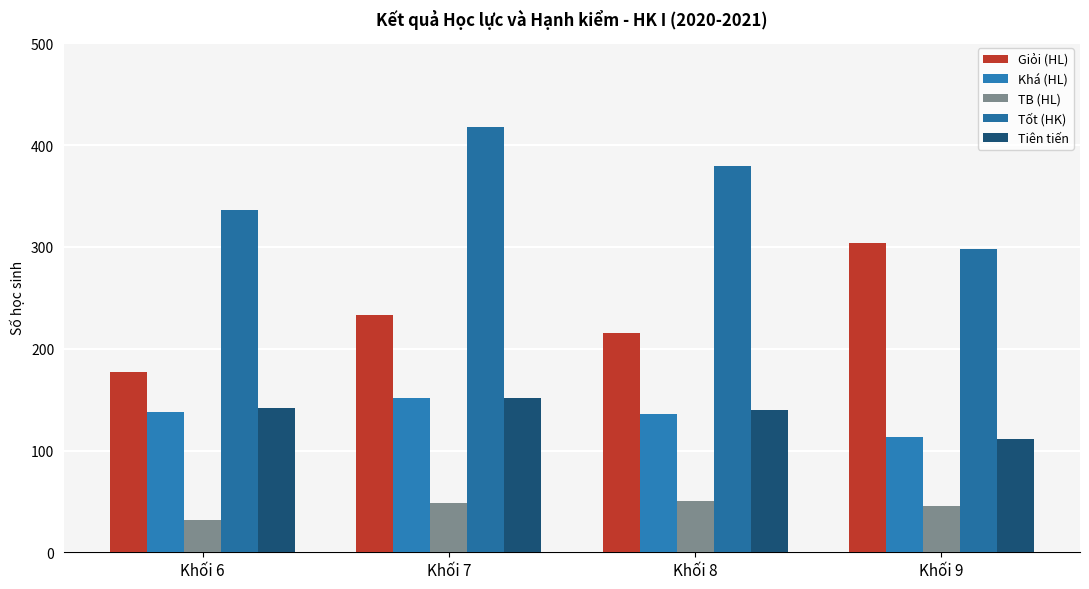

Which category has the lowest value in the Tốt (HK) series?

Khối 9